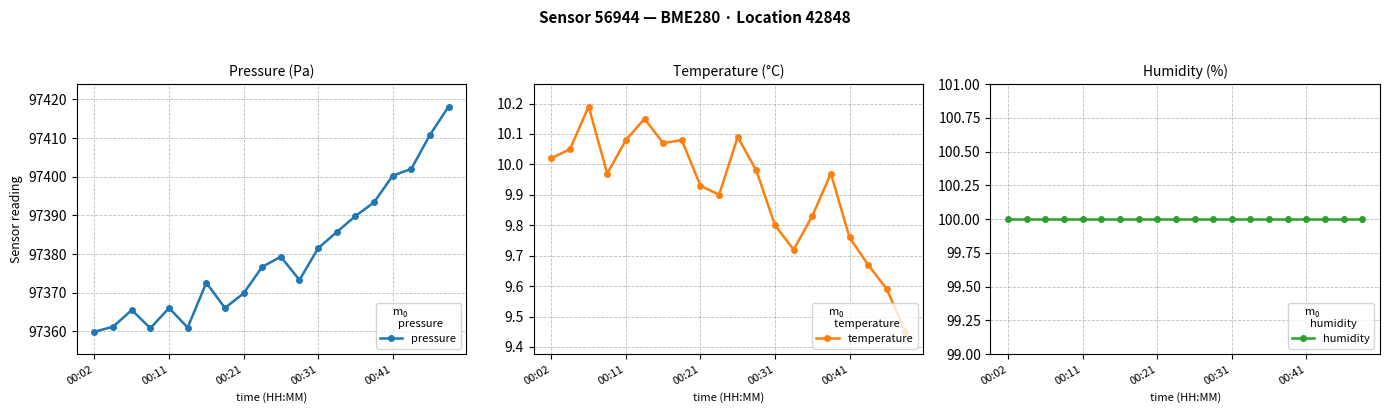

Is it true that humidity equals 63.4 at 17?

False